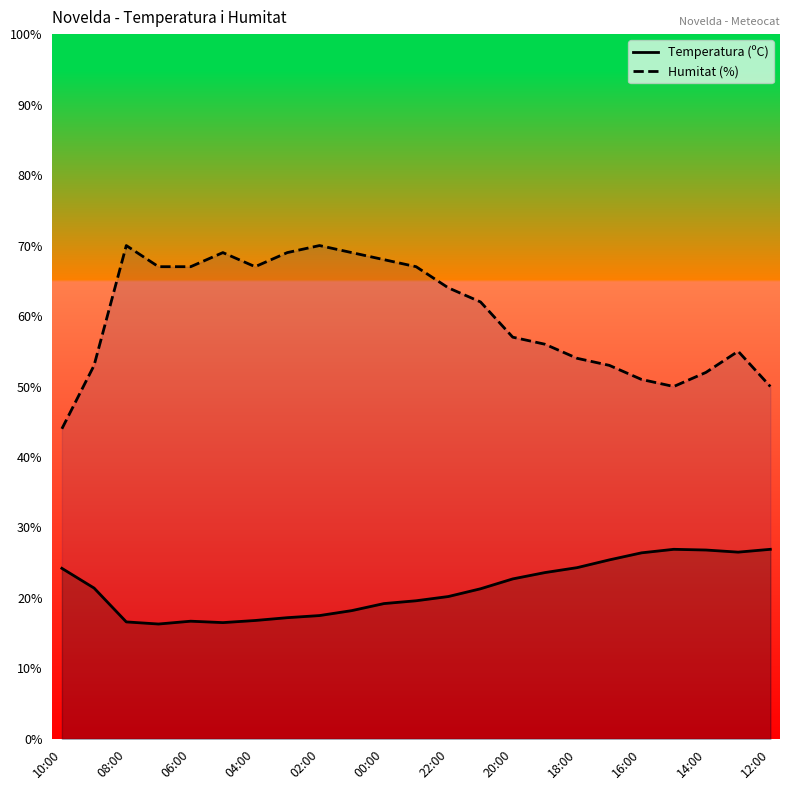

List the series in order of their overall mean, lowest first.

Temperatura (ºC), Humitat (%)